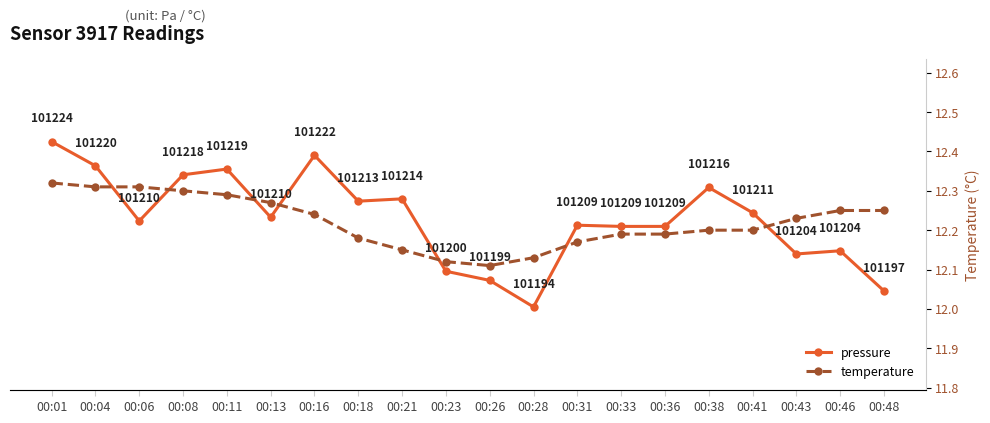

Reading right to left, extract all data points from this chart.

pressure: 00:48=101196.8	00:46=101204.2	00:43=101203.7	00:41=101211.3	00:38=101215.9	00:36=101208.8	00:33=101208.8	00:31=101209.0	00:28=101193.9	00:26=101198.8	00:23=101200.5	00:21=101213.8	00:18=101213.4	00:16=101221.9	00:13=101210.4	00:11=101219.3	00:08=101218.3	00:06=101209.8	00:04=101219.9	00:01=101224.4
temperature: 00:48=12.2	00:46=12.2	00:43=12.2	00:41=12.2	00:38=12.2	00:36=12.2	00:33=12.2	00:31=12.2	00:28=12.1	00:26=12.1	00:23=12.1	00:21=12.2	00:18=12.2	00:16=12.2	00:13=12.3	00:11=12.3	00:08=12.3	00:06=12.3	00:04=12.3	00:01=12.3